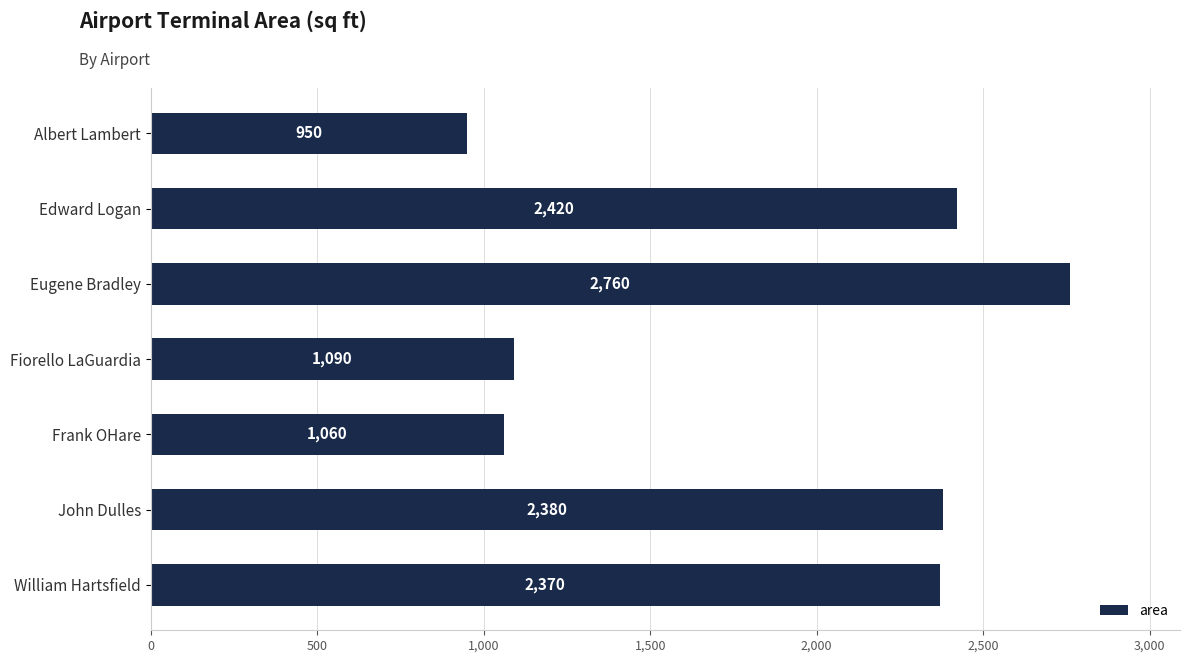

What is the change in value from John Dulles to William Hartsfield?

-10